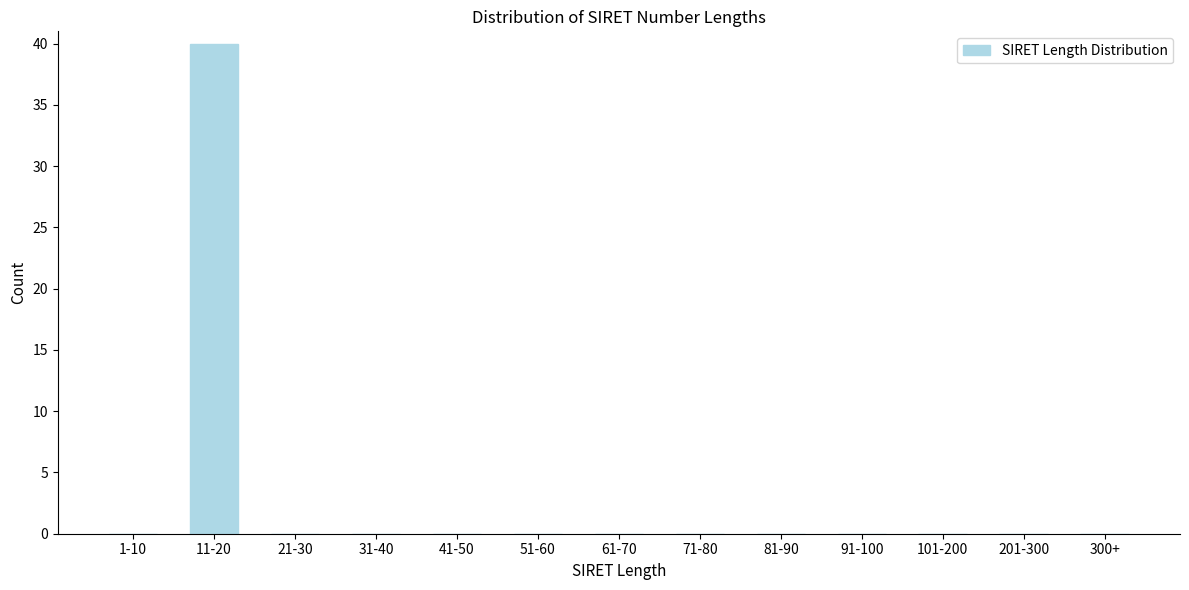

Reading right to left, transcribe all the data shown in this chart.

300+=0	201-300=0	101-200=0	91-100=0	81-90=0	71-80=0	61-70=0	51-60=0	41-50=0	31-40=0	21-30=0	11-20=40	1-10=0